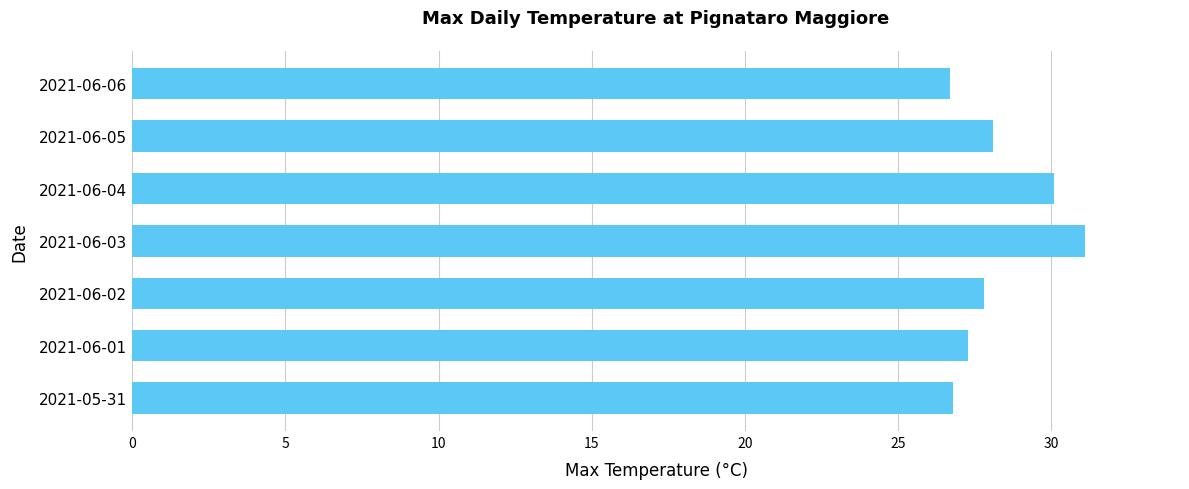

At which category does the chart reach its peak across all series?

2021-06-03